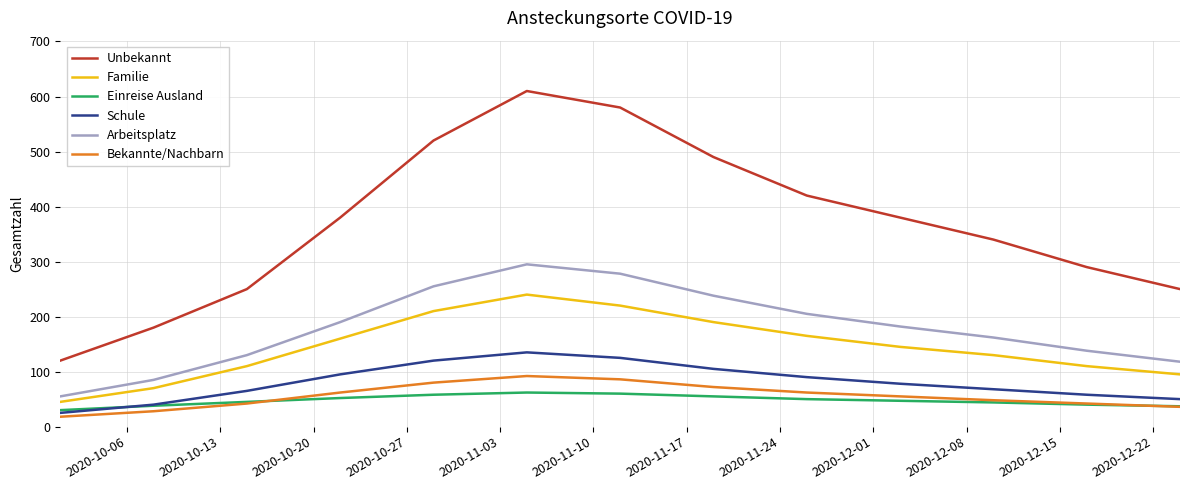

What is the greatest value displayed?

610